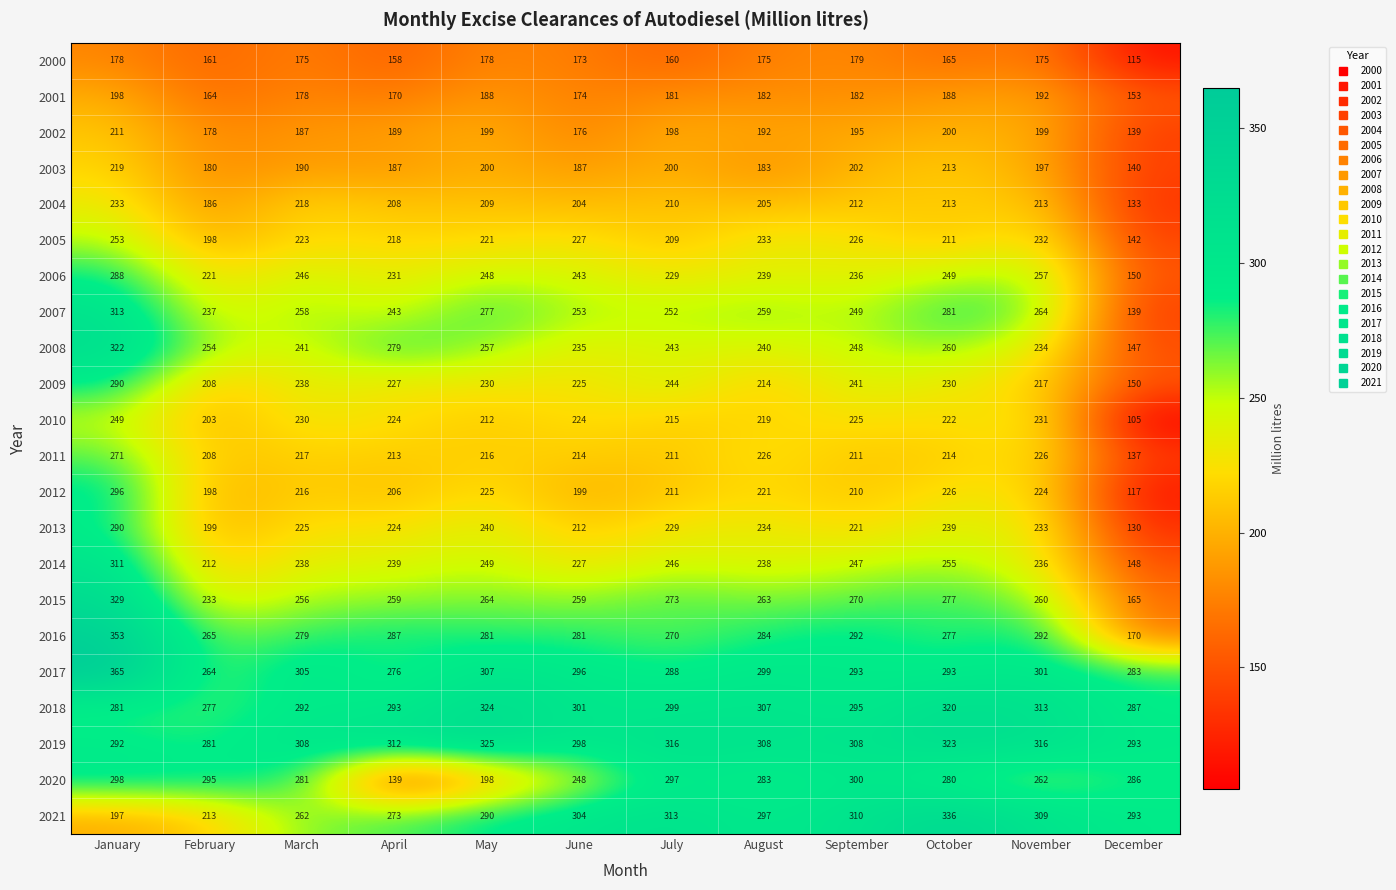

What is the difference between the highest and lowest values at July?

156